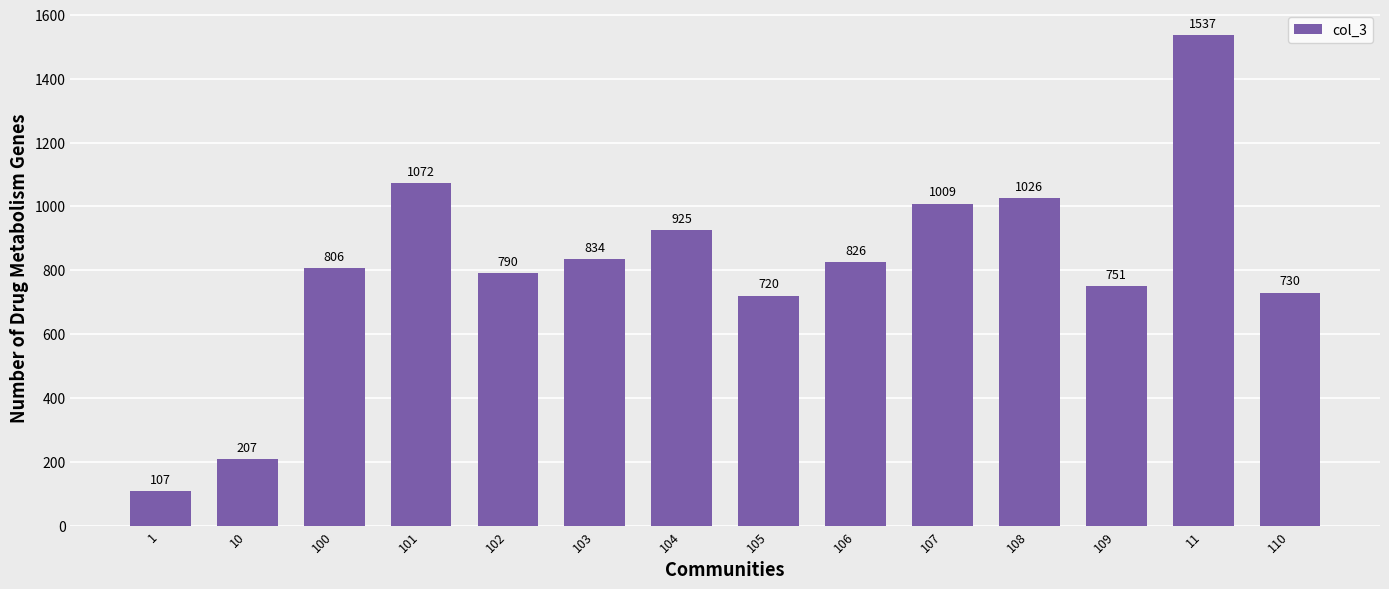

Which category has the highest value across all series?

11